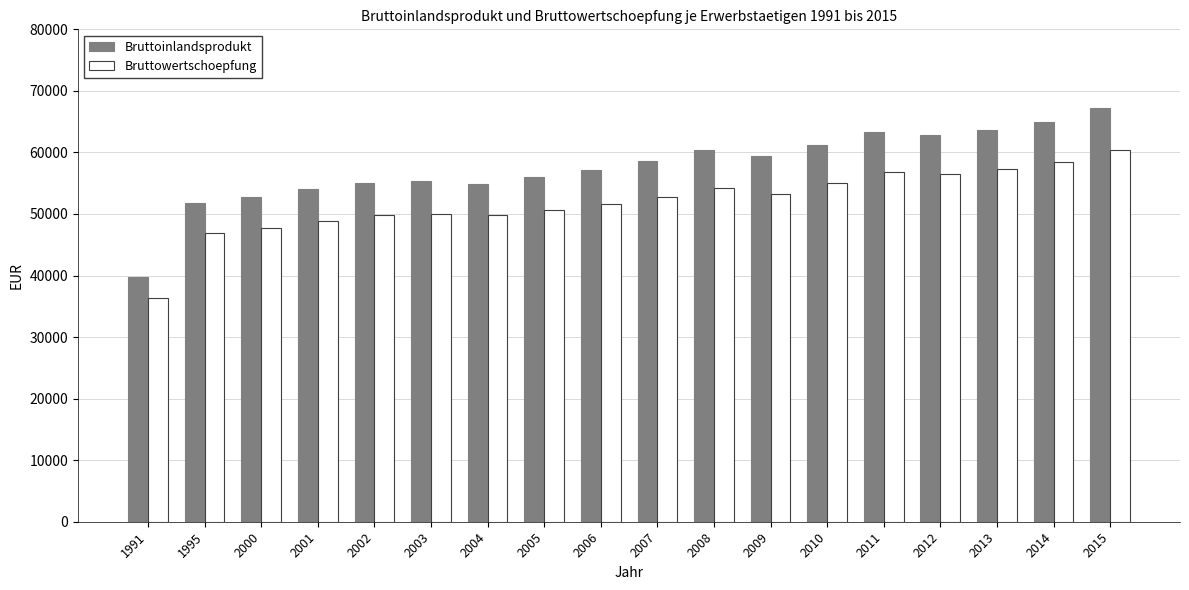

What value does the Bruttoinlandsprodukt series have at 1991?

39834